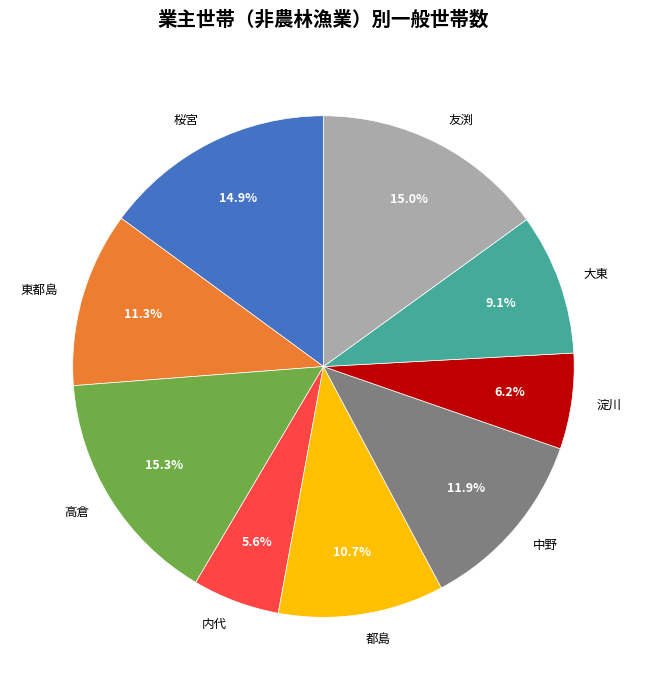

The 内代 slice represents 6% of the pie. True or false?

True